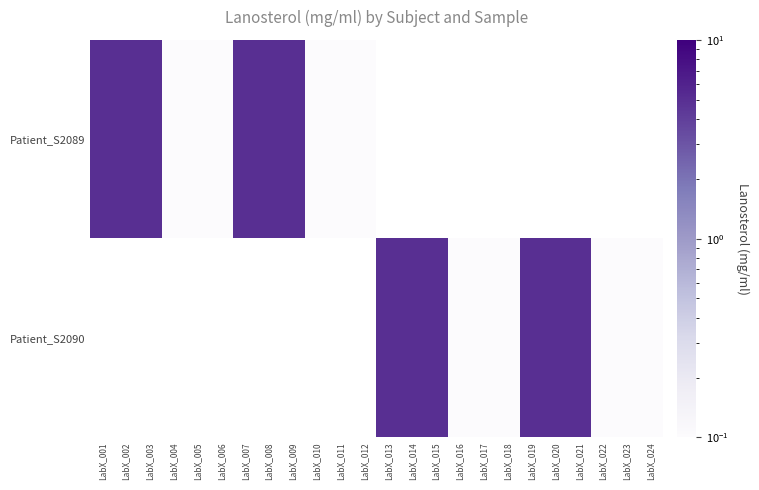

Between LabX_014 and LabX_019, which is larger?

LabX_019